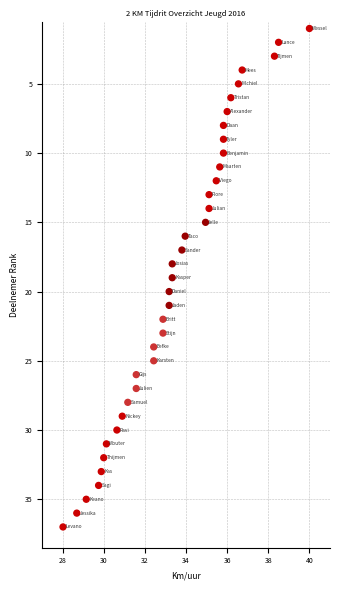

What is the range of Y values (max minus min)?

36